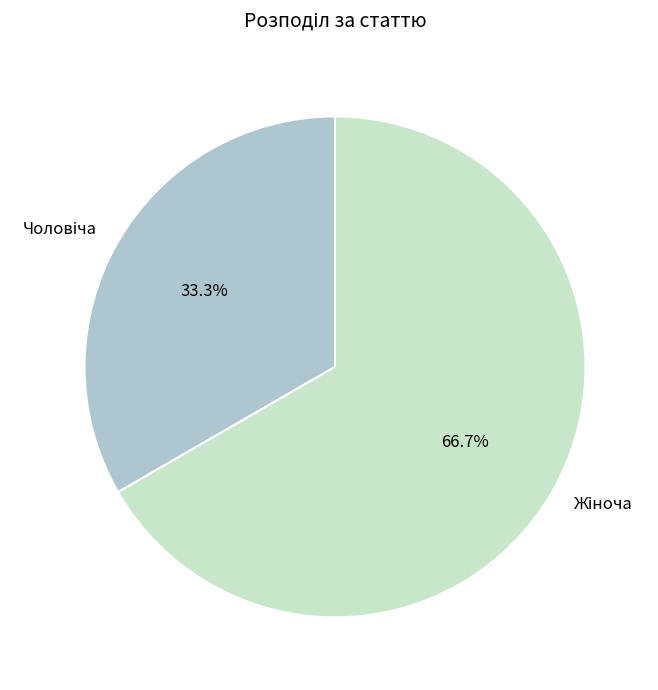

How many segments does this pie chart have?

2